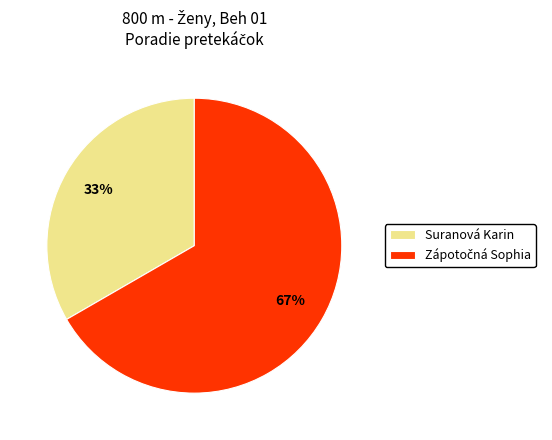

Does Suranová Karin represent more than half of the total?

No